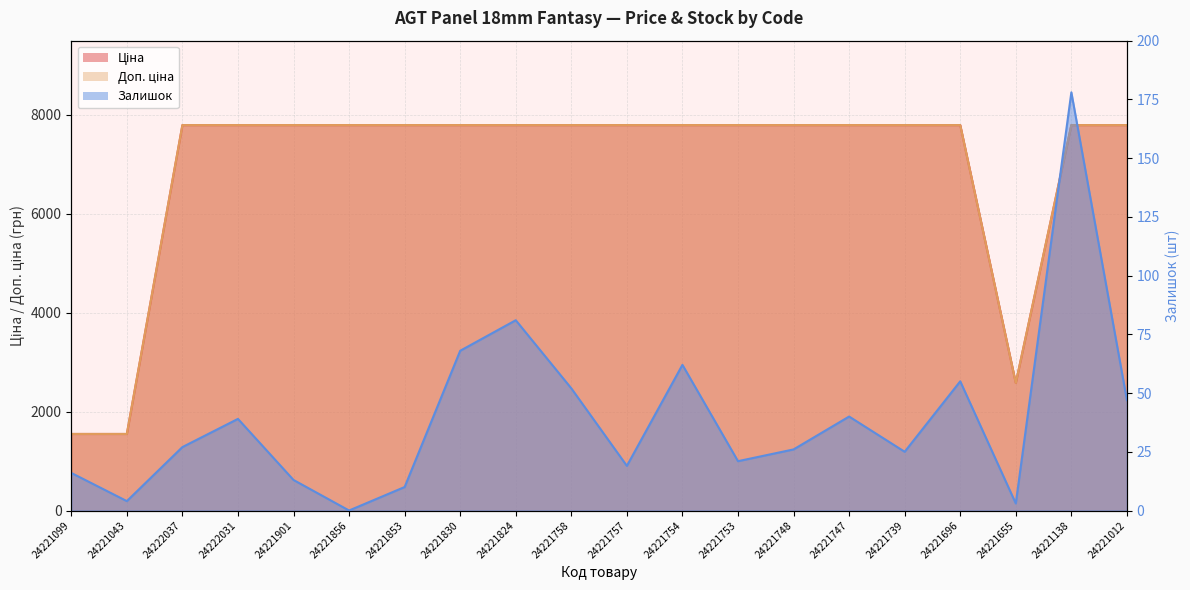

How many values in the Ціна series exceed 7792?

17